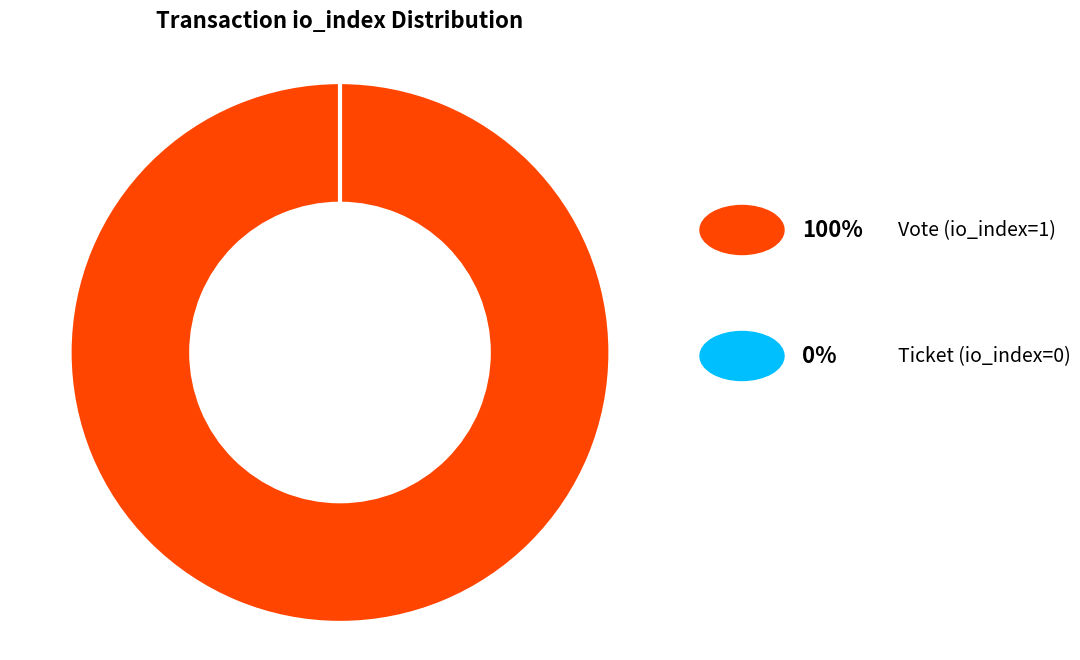

The Ticket (io_index=0) slice represents 0% of the pie. True or false?

True